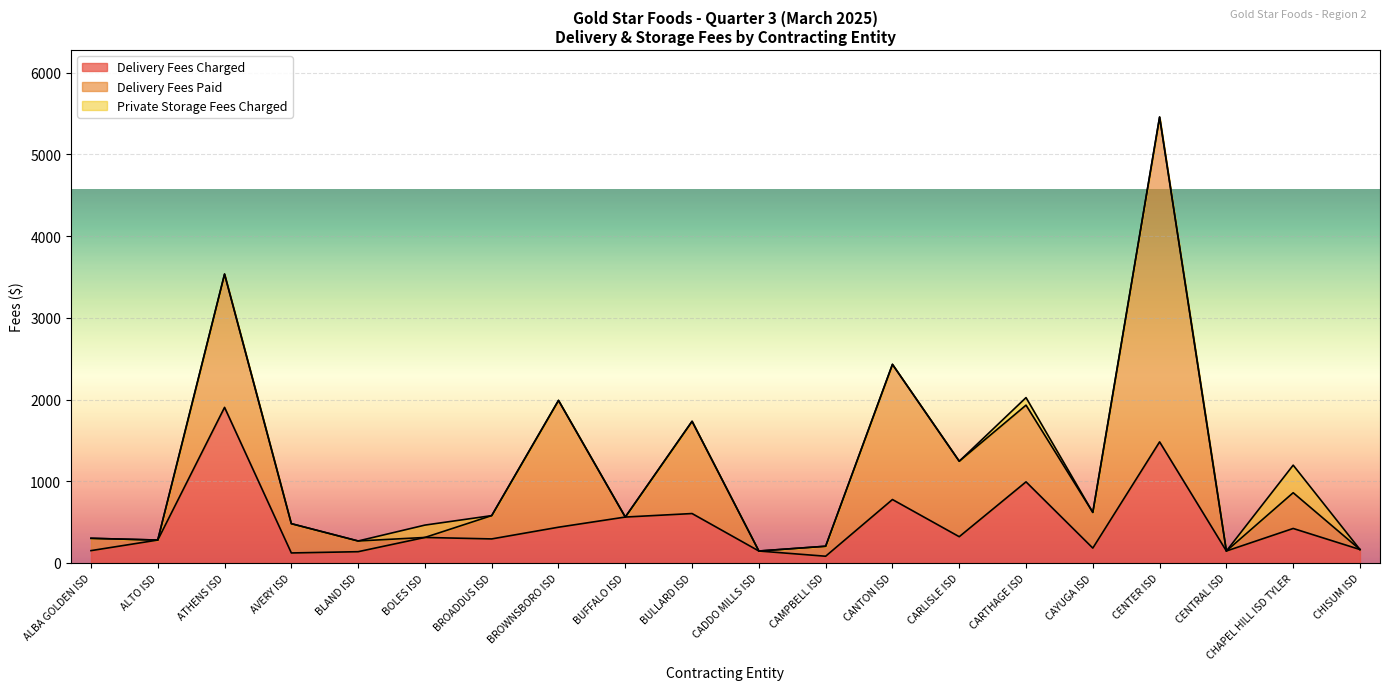

How many interior local peaks does the Delivery Fees Paid series have?

7